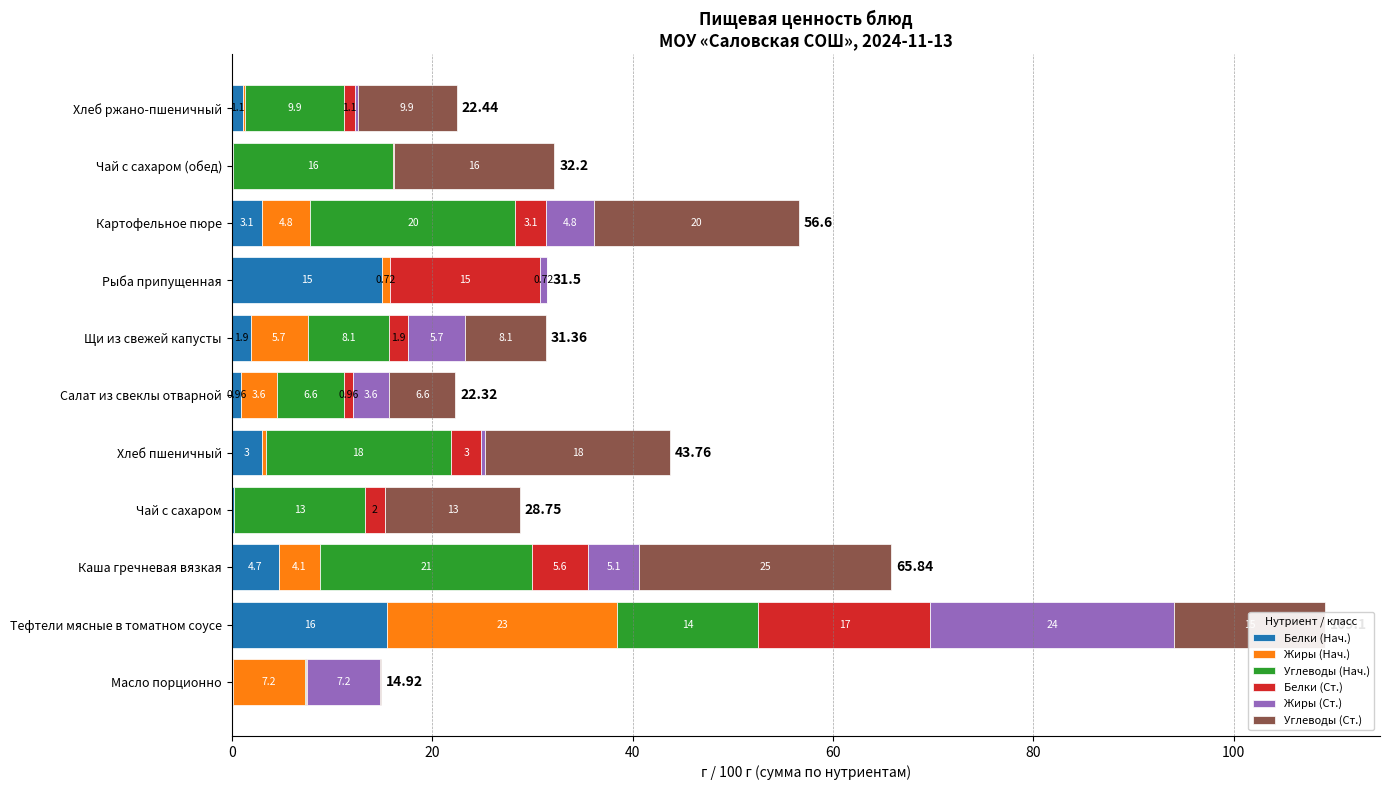

At which label does Белки (Нач.) reach its peak?

Тефтели мясные в томатном соусе